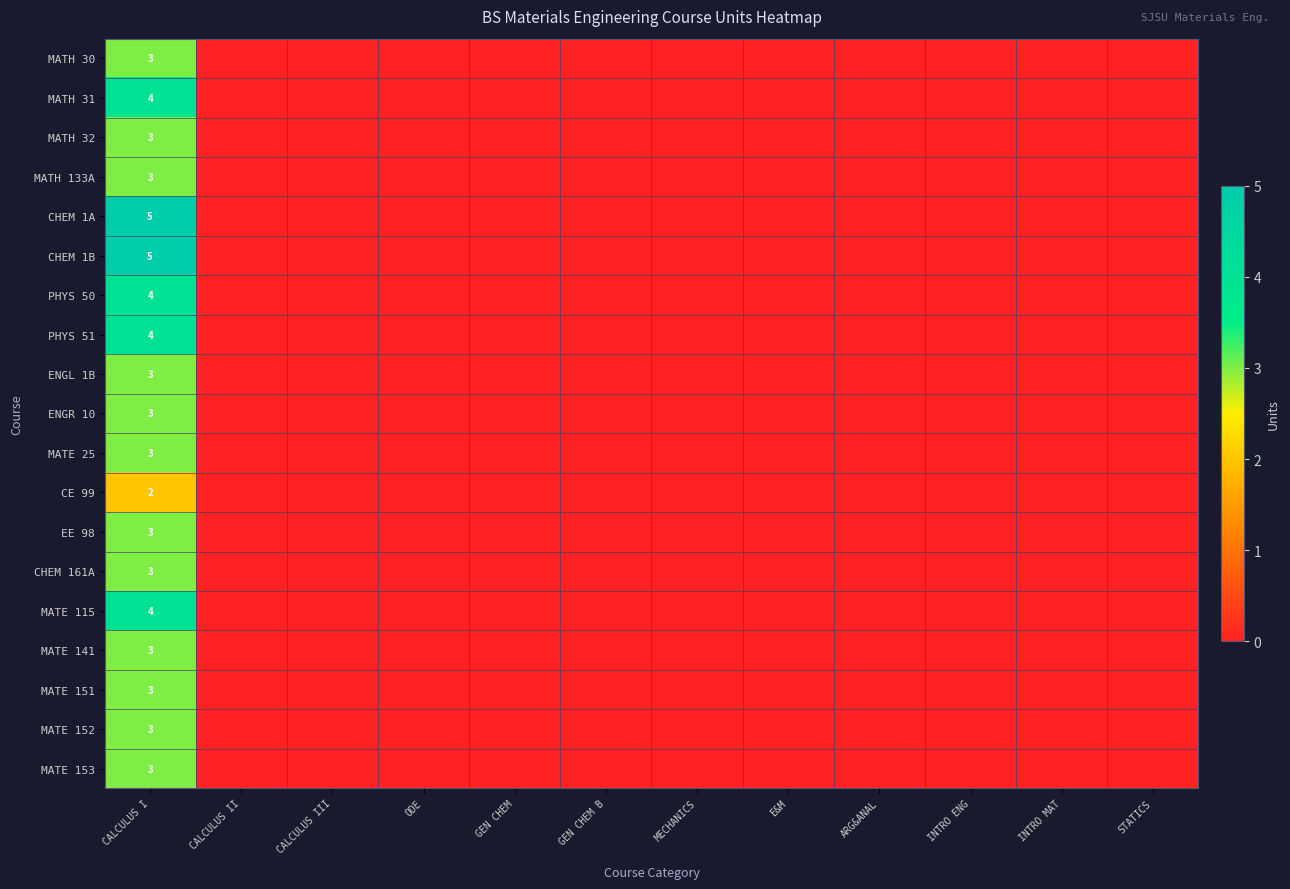

What is the spread (max minus min) of values at CALCULUS I?

3